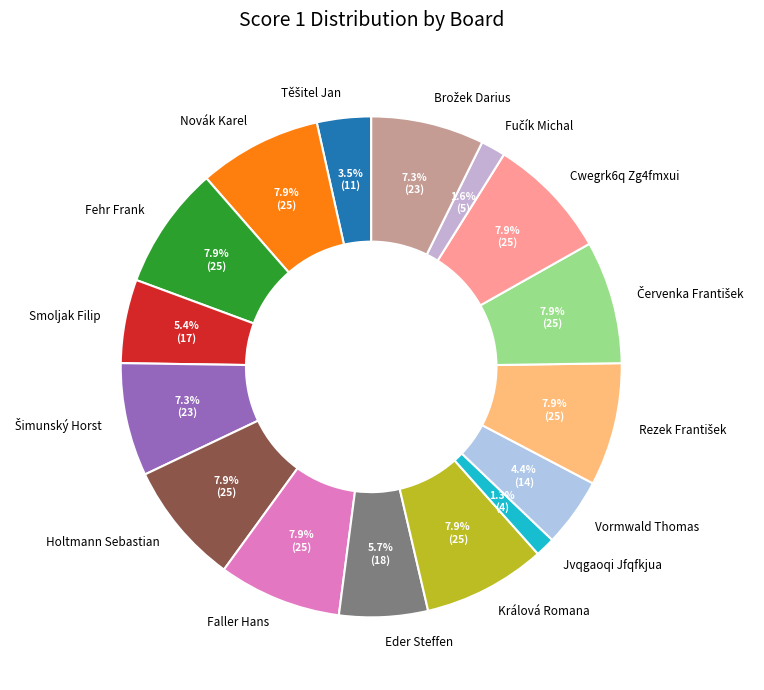

To the nearest percent, what is the average slice percentage?

6%